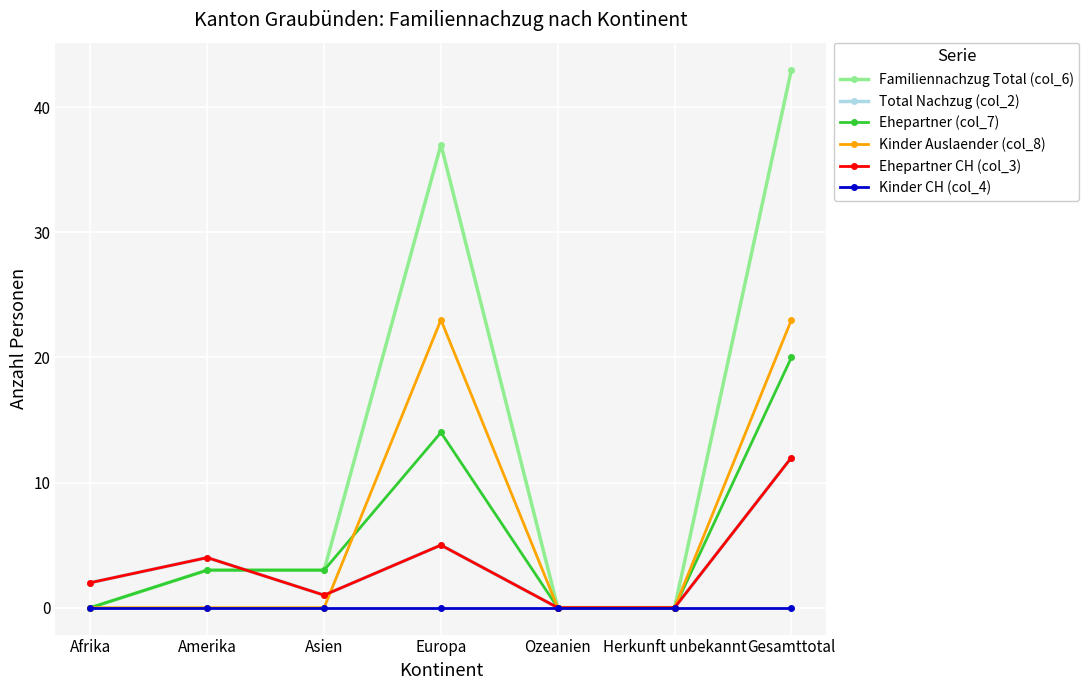

Where is the first local maximum for Ehepartner CH (col_3)?

Amerika